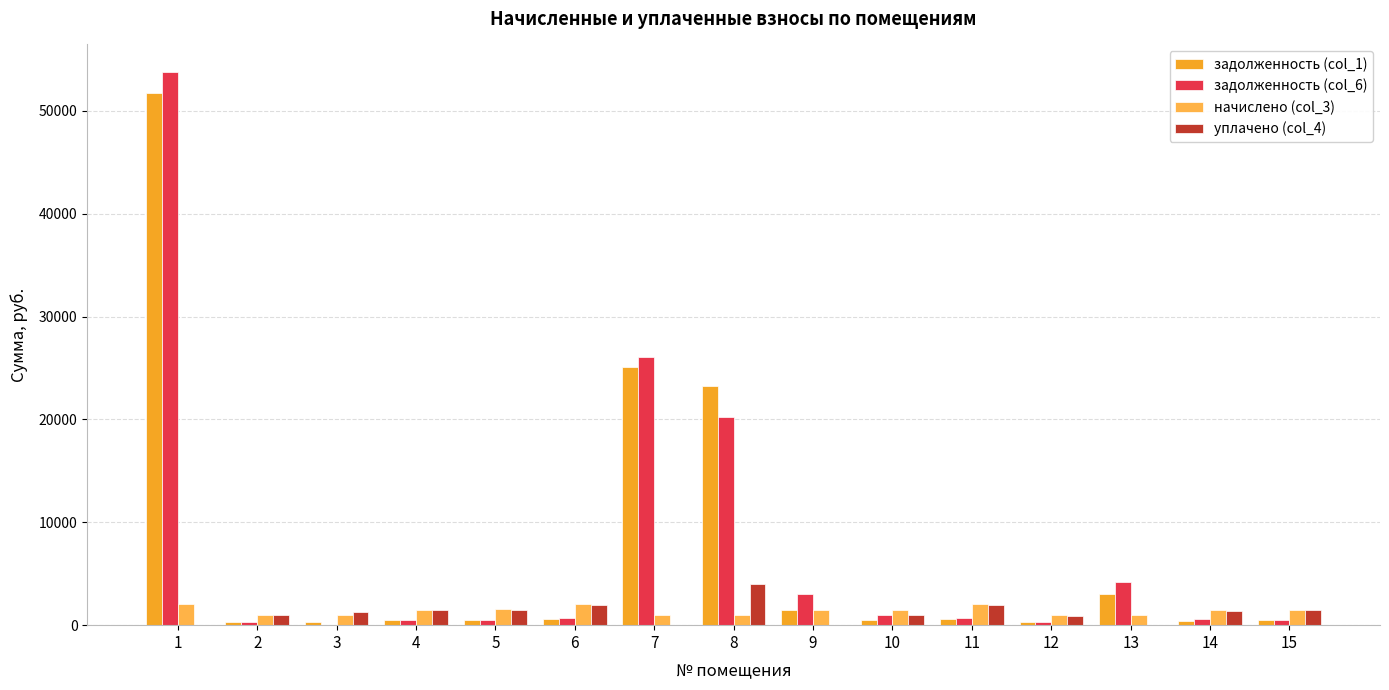

Reading left to right, what are all the values shown in this chart?

задолженность (col_1): 51709.6	292.3	305.4	454.9	460.5	614.6	25137.0	23275.0	1466.6	456.7	616.4	288.6	3077.6	452.1	454.9
задолженность (col_6): 53776.4	324.3	0.0	504.5	510.8	681.7	26097.3	20266.4	3001.8	1006.5	683.8	320.1	4153.6	600.2	504.5
начислено (col_3): 2066.8	972.8	1016.3	1513.6	1532.2	2045.1	960.4	991.4	1504.3	1519.8	2051.3	960.4	994.6	1504.3	1513.6
уплачено (col_4): 0.0	940.9	1321.7	1463.9	1482.0	1978.0	0.0	4000.0	0.0	970.0	1984.0	928.9	0.0	1356.2	1463.9